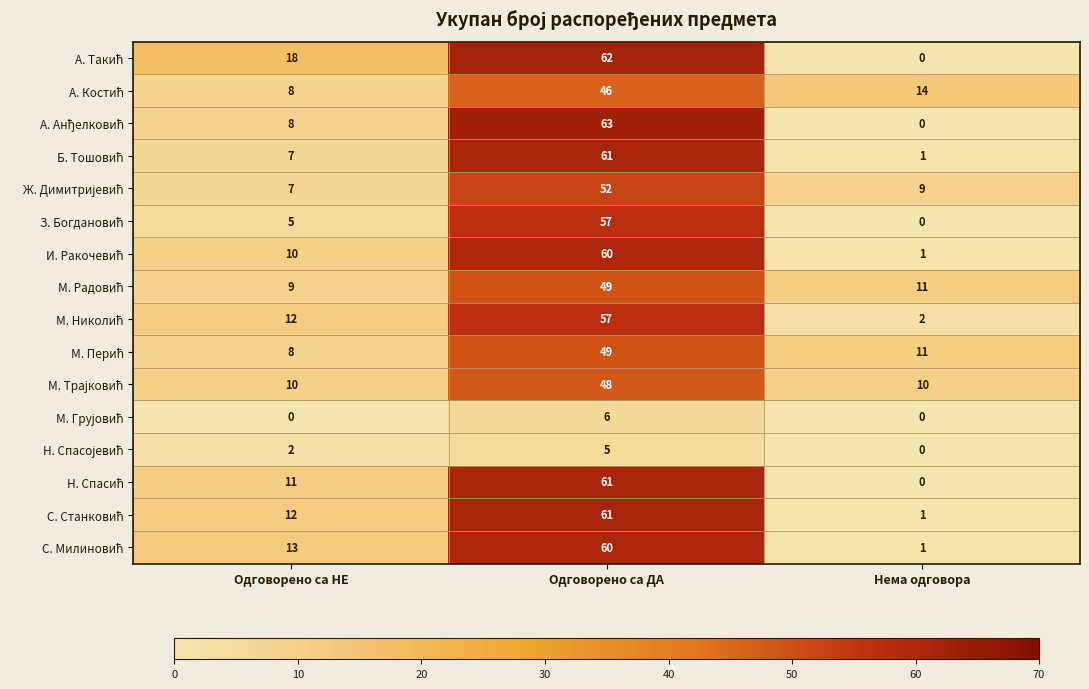

What is the maximum value shown in the chart?

63